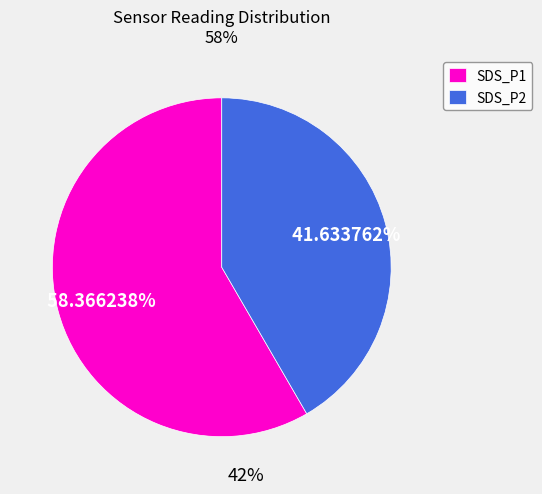

Rank the categories by value from highest to lowest.

SDS_P1, SDS_P2